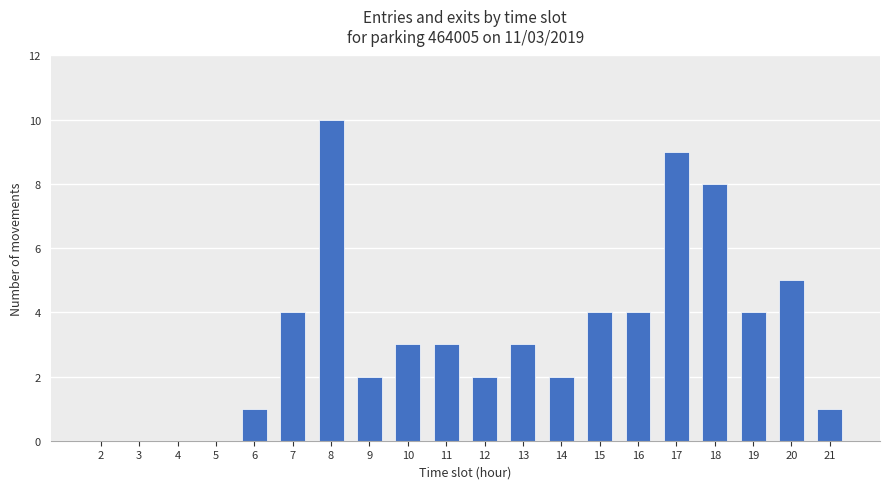

What is the greatest value displayed?

10